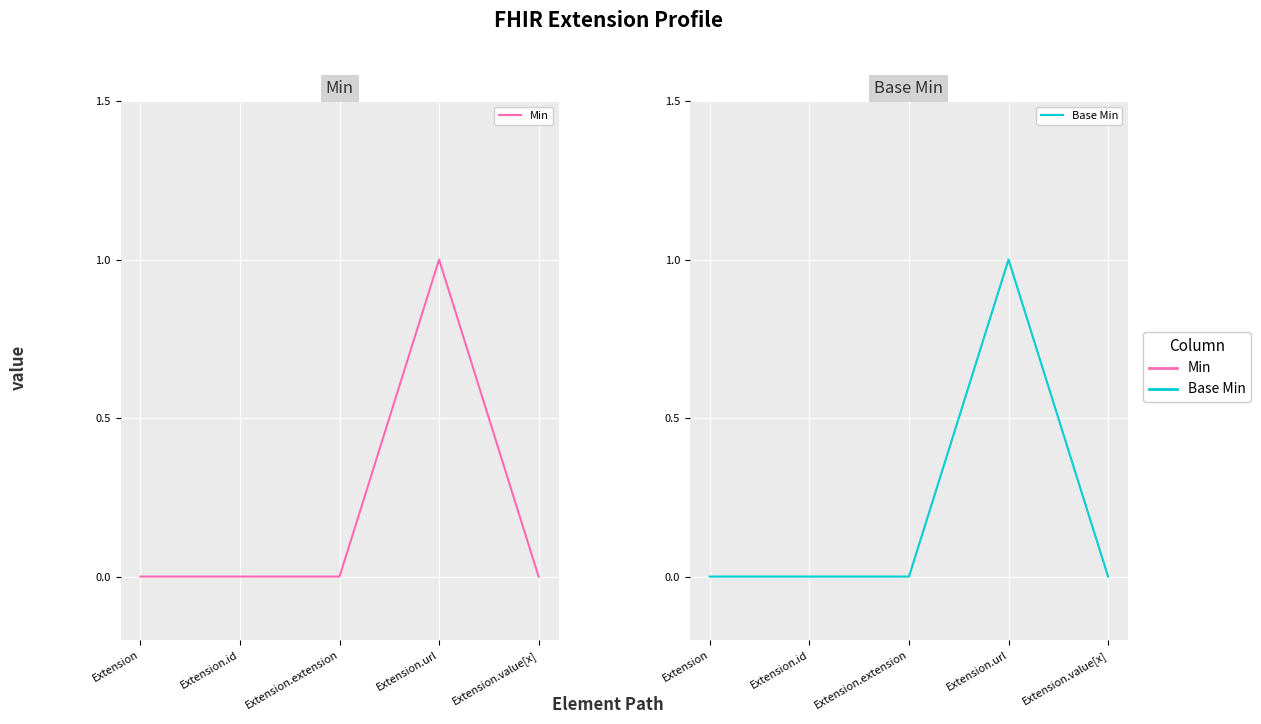

What are all the series names shown in the legend?

Min, Base Min